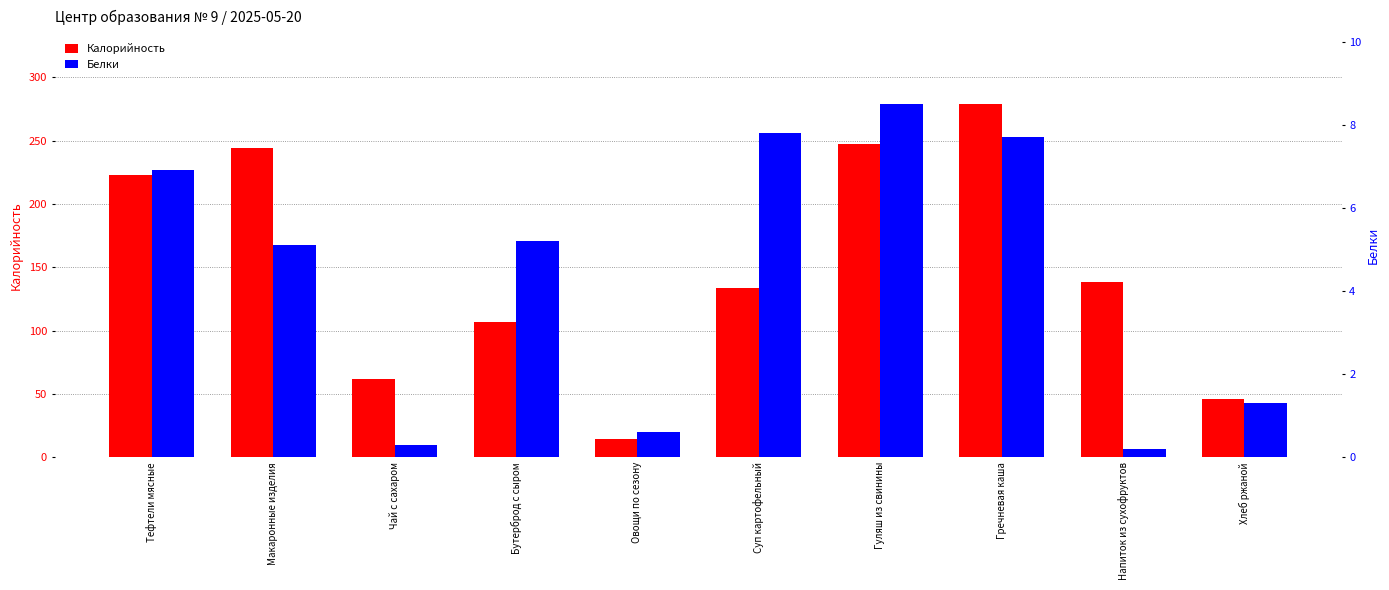

What is the approximate value of Калорийность at Бутерброд с сыром?

107.0